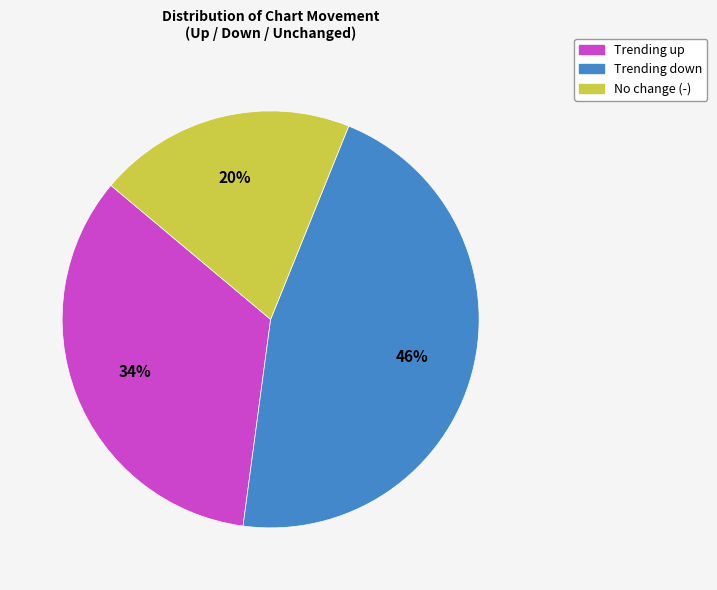

Is there a majority slice in this chart?

No